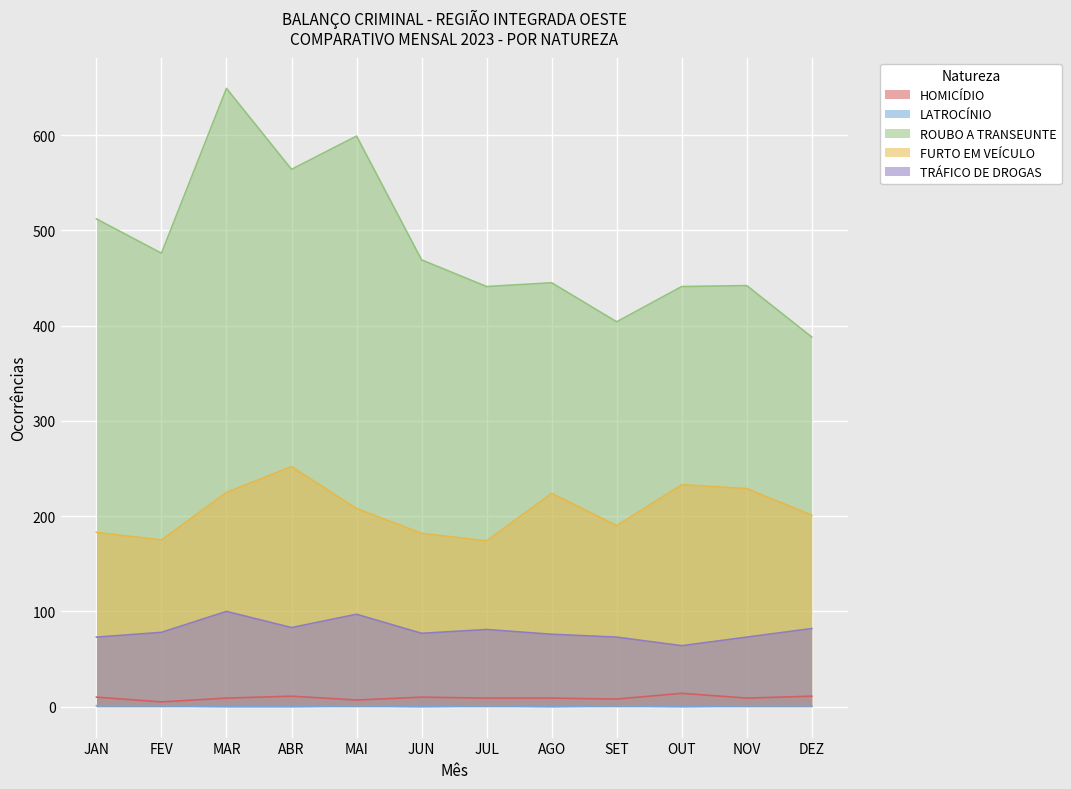

What position from the right is MAI?

8